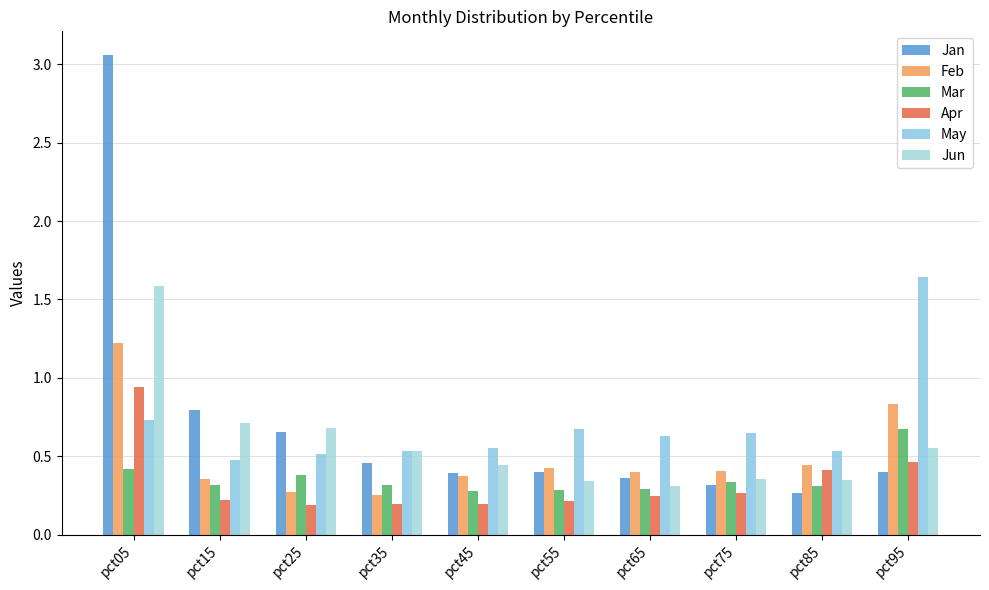

Rank the series by their maximum value, from highest to lowest.

Jan, May, Jun, Feb, Apr, Mar